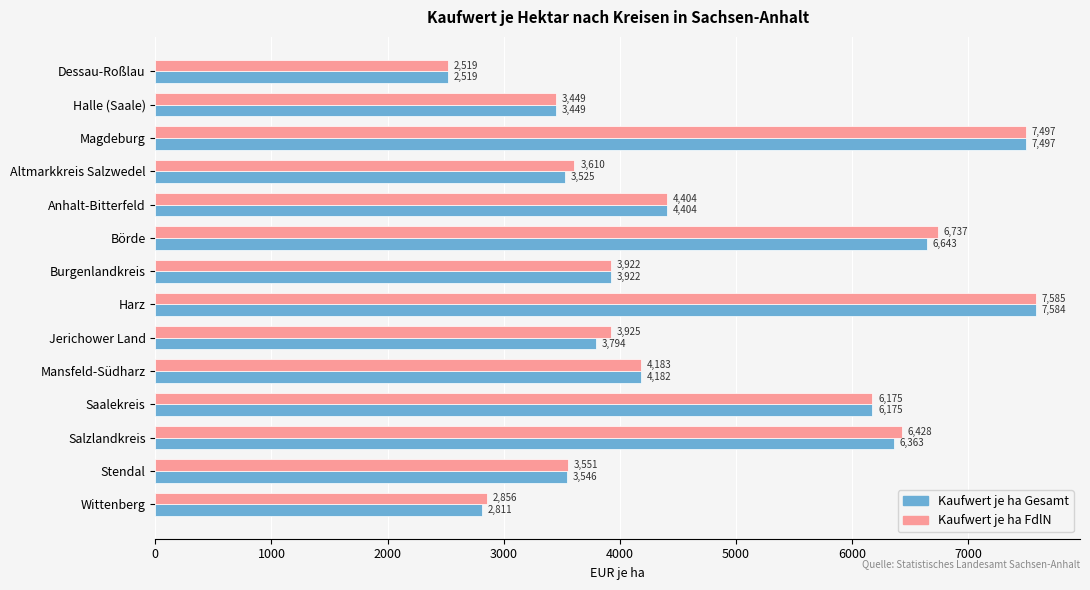

At which label does Kaufwert je ha Gesamt reach its peak?

Harz